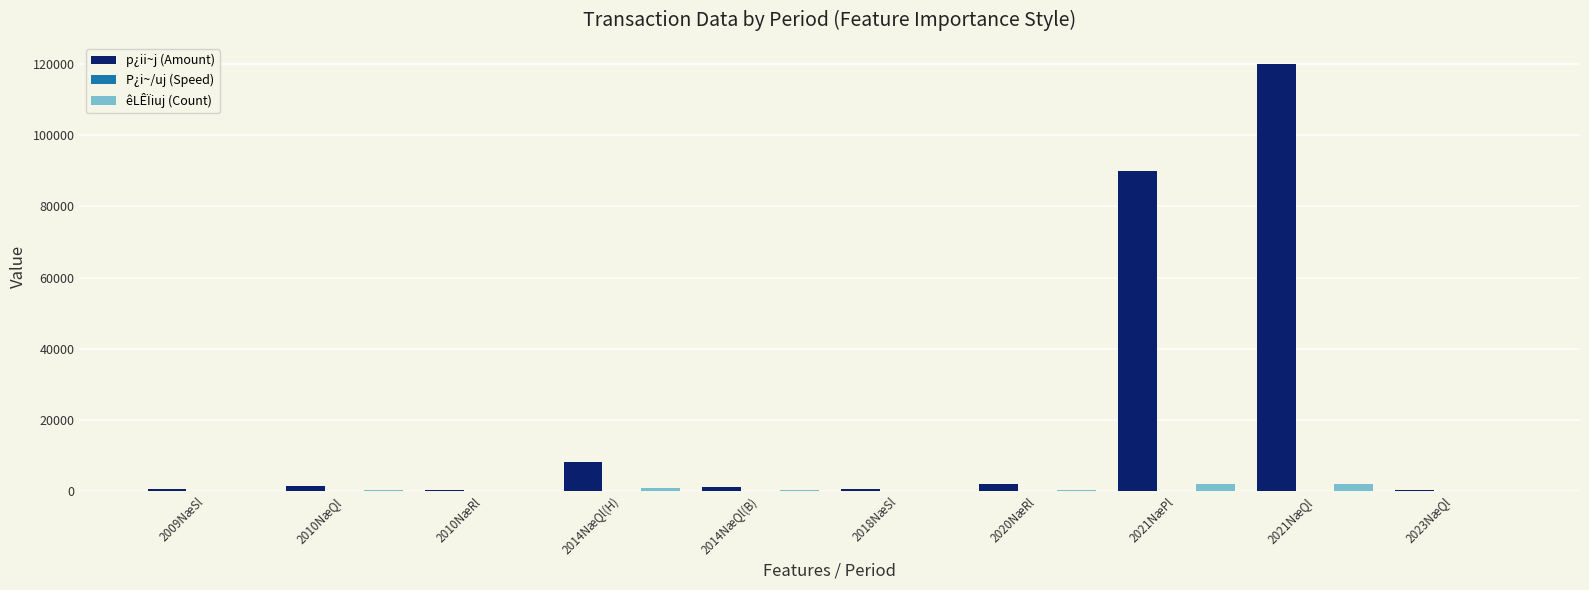

Which category has the highest value in the p¿ii~j (Amount) series?

2021NæQl